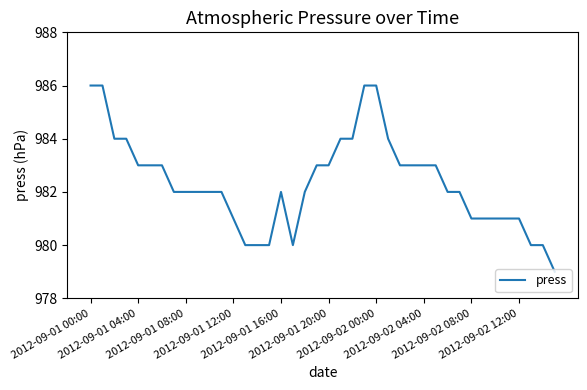

What is the minimum value shown in the chart?

979